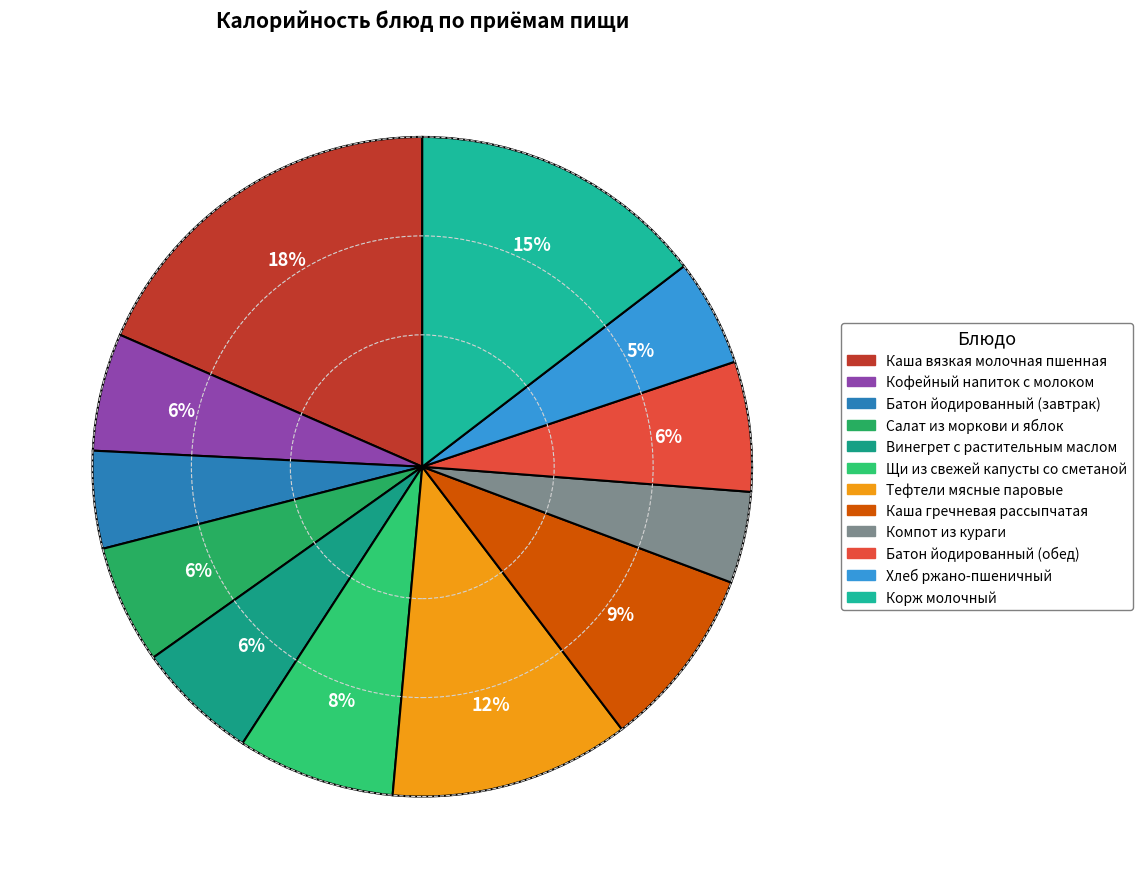

Is the sum of Батон йодированный (завтрак) and Батон йодированный (обед) greater than half?

No